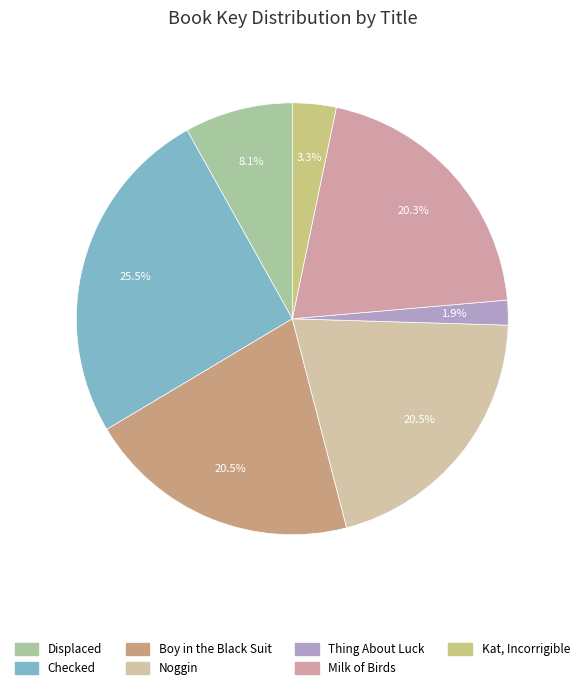

To the nearest percent, what percentage of the pie is Displaced?

8%